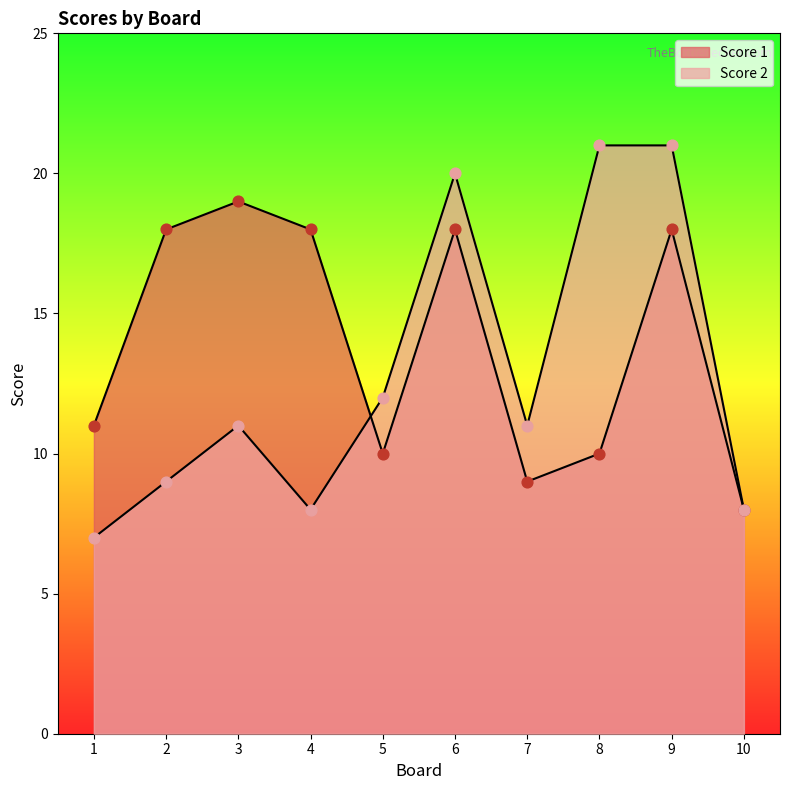

Is the value of Score 1 at 10 greater than the value of Score 2 at 9?

No